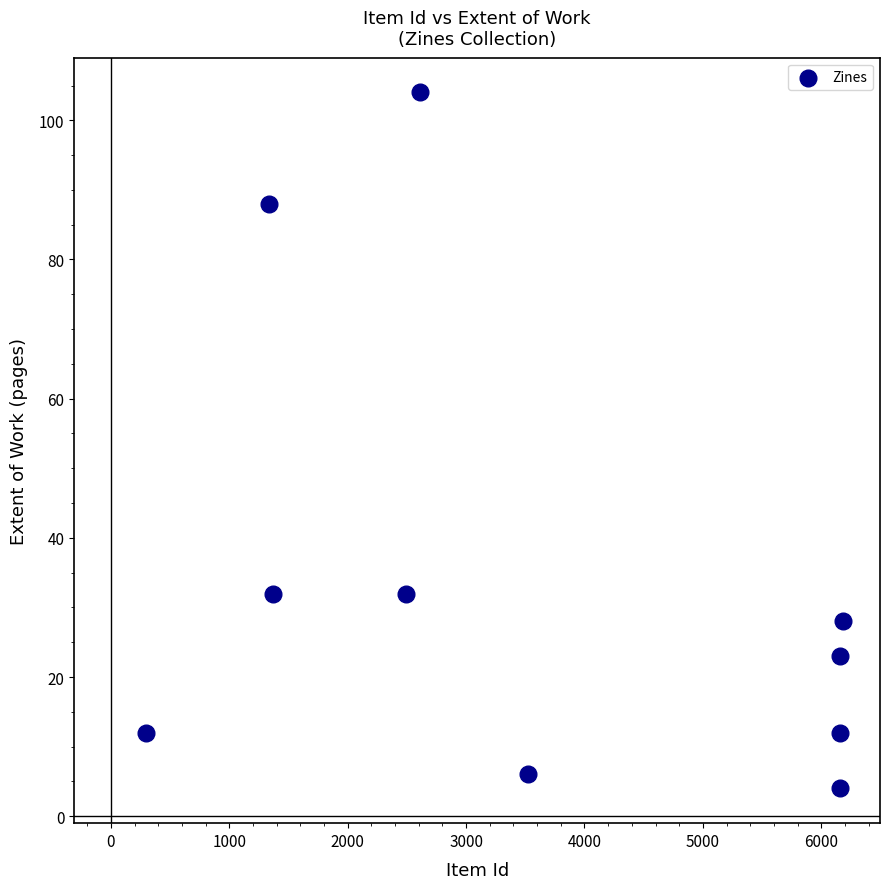

What is the range of X values (max minus min)?

5889